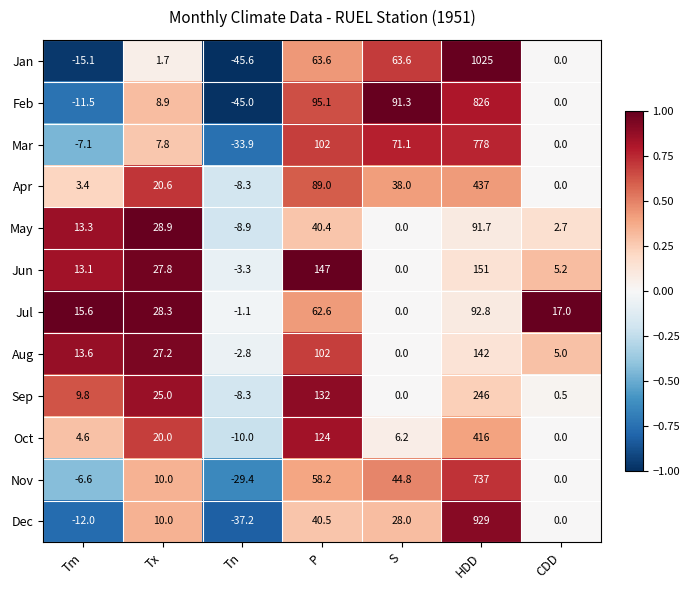

Read the Jan value at Tx.

1.7